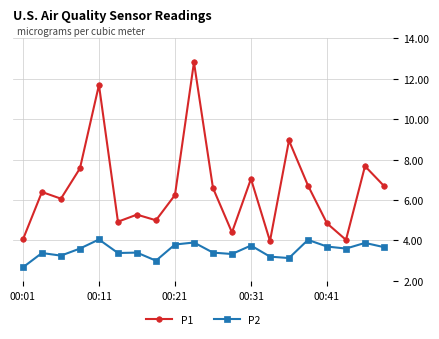

Which series has the largest range (max minus min)?

P1